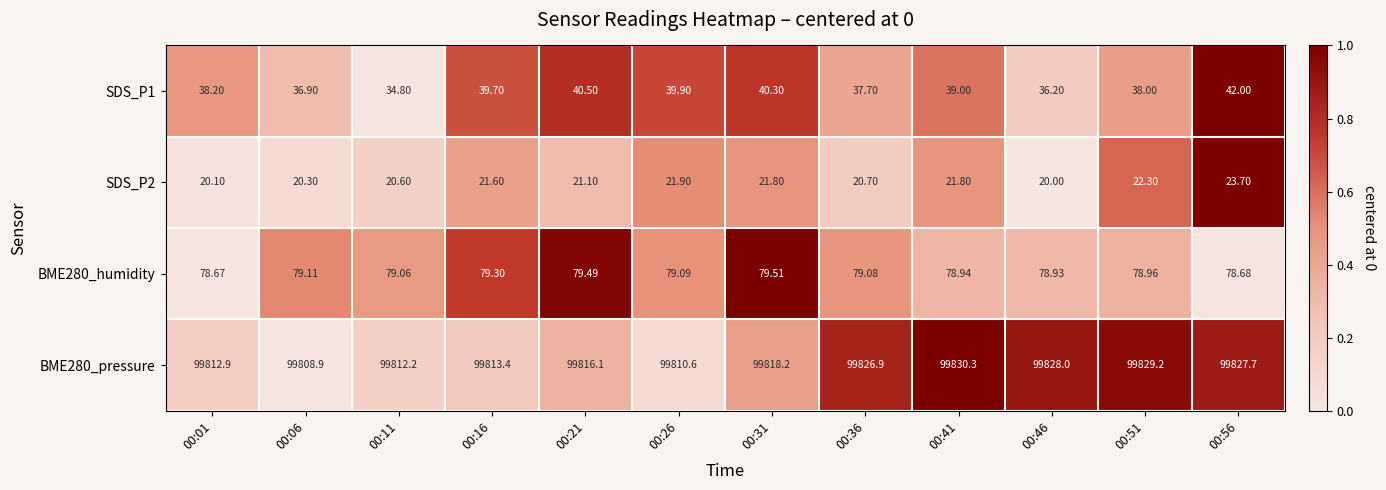

At which category is the sum across all series the highest?

00:56